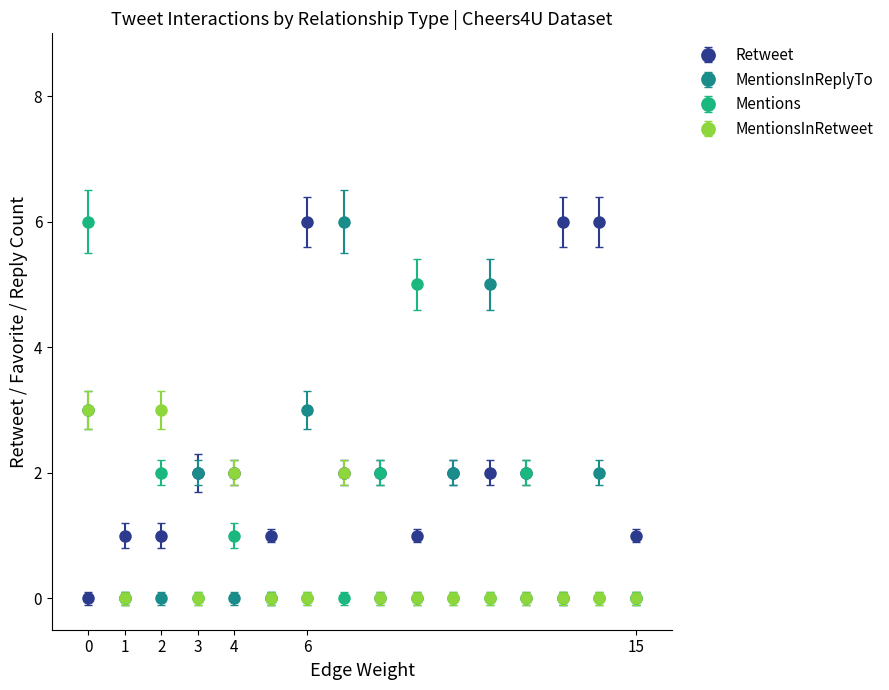

Which series has the largest total across all categories?

Retweet